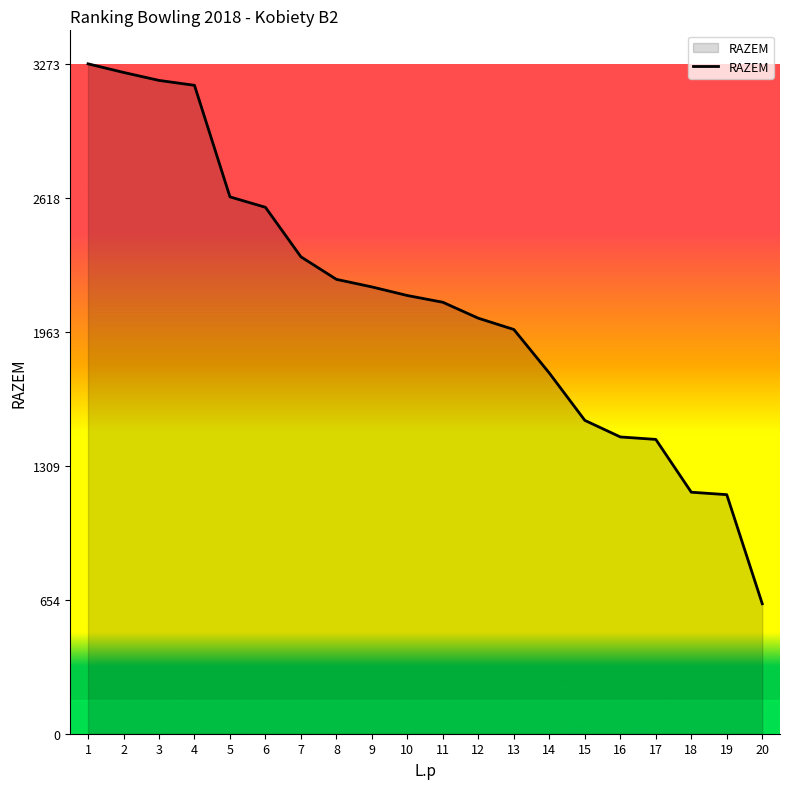

What value does the data have at 1?

3273